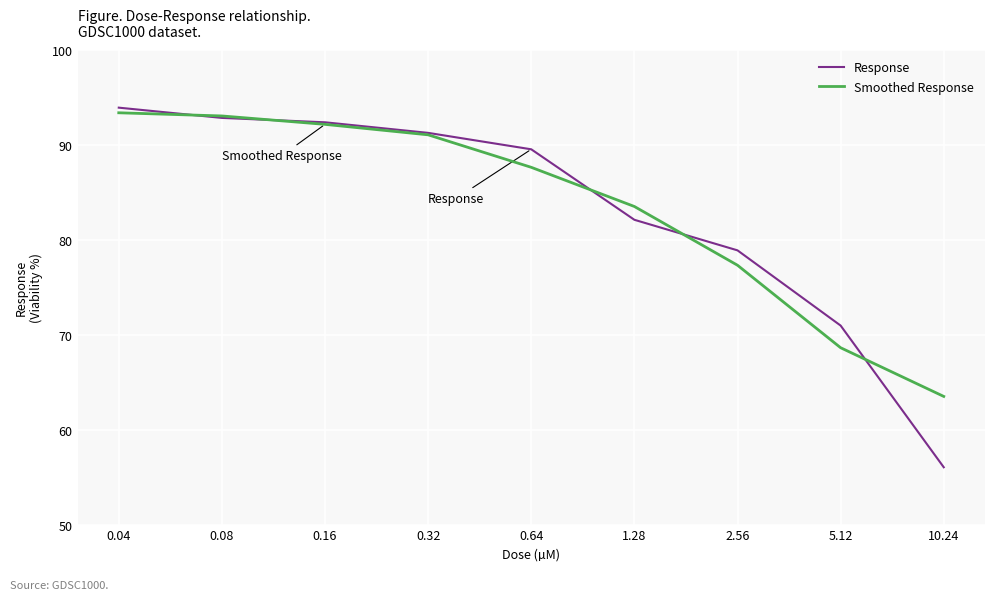

True or false: Smoothed Response has a value of 144.3 at 0.32.

False